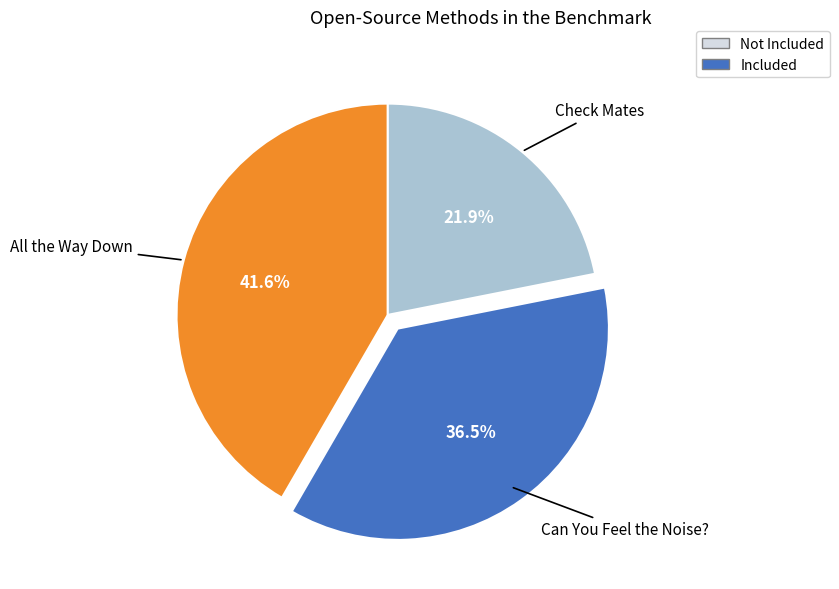

Which category has the biggest portion of the pie?

All the Way Down